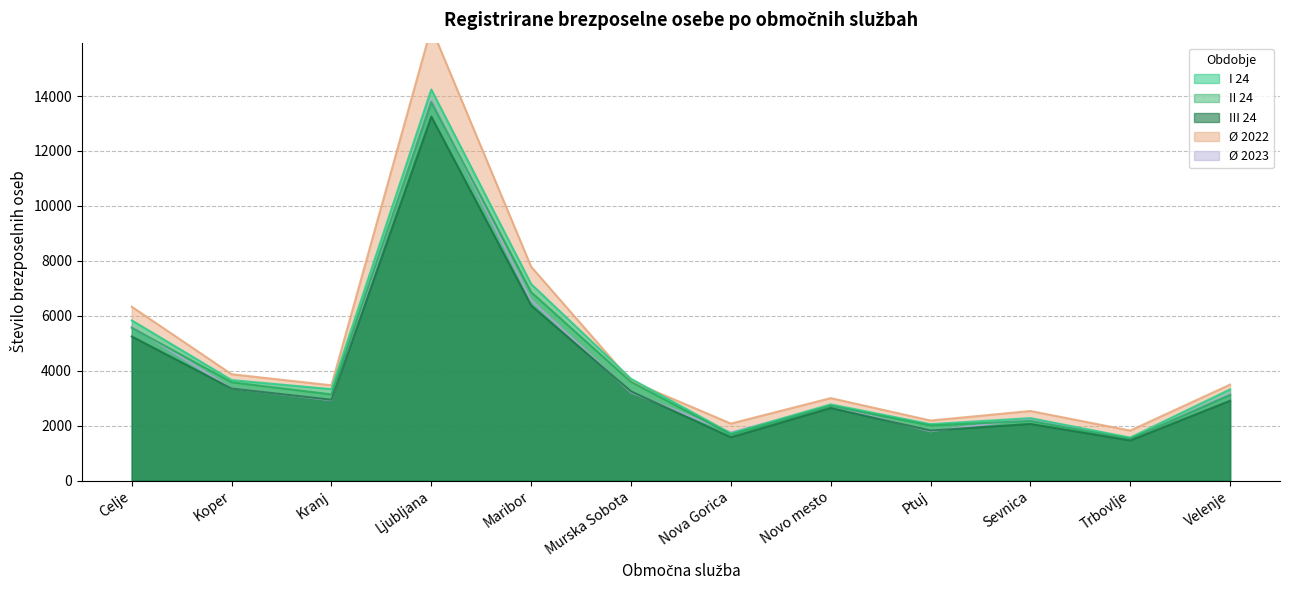

At which label does Ø 2022 reach its peak?

Ljubljana